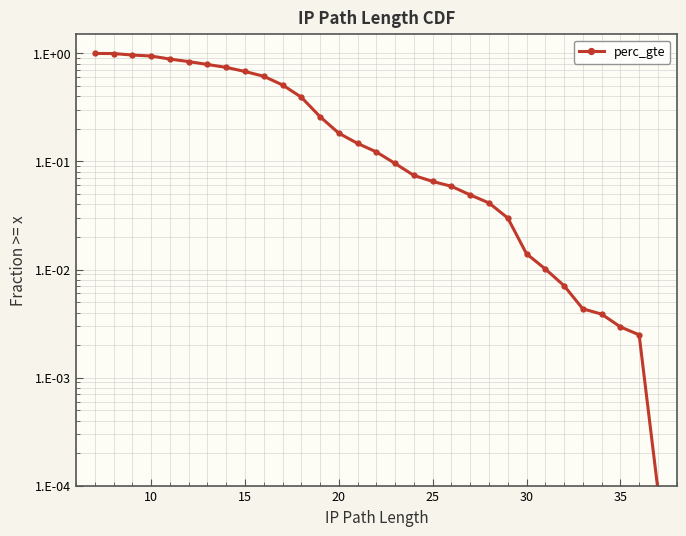

True or false: there are more than 1 points higher than both neighbors.

False